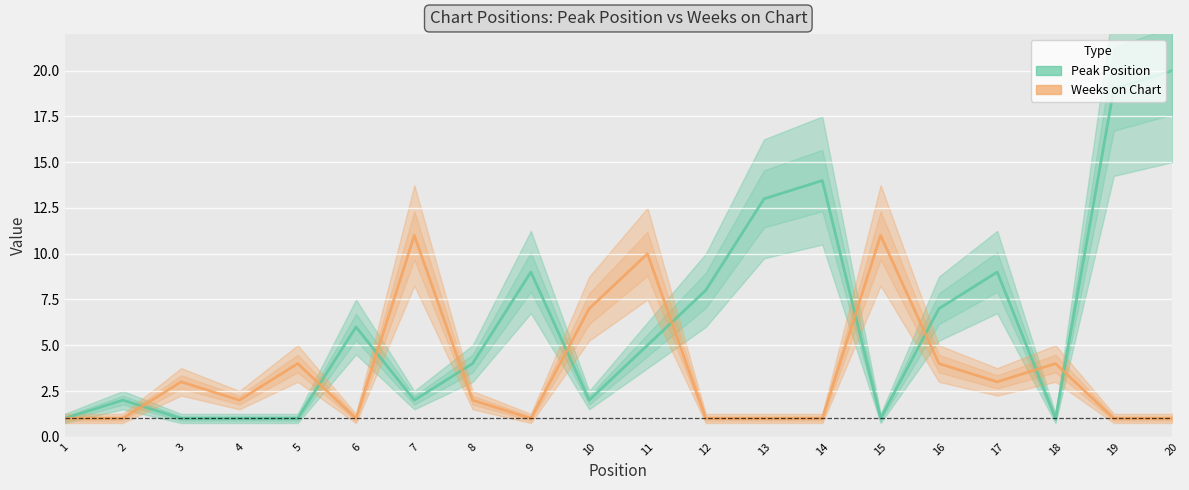

What is the value of the Weeks on Chart point at the 6th from the left?

1